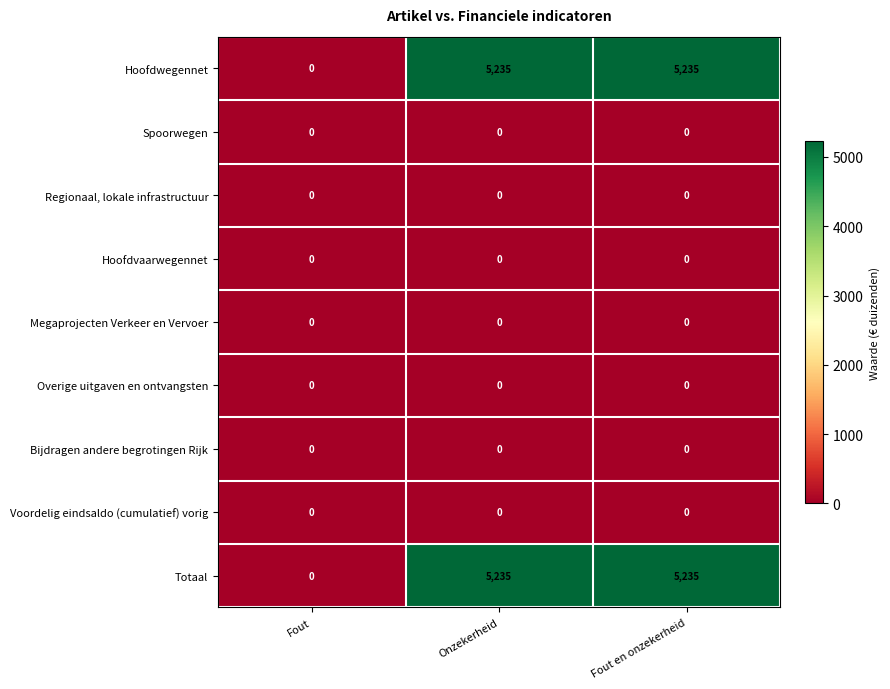

What is the maximum value shown in the chart?

5235